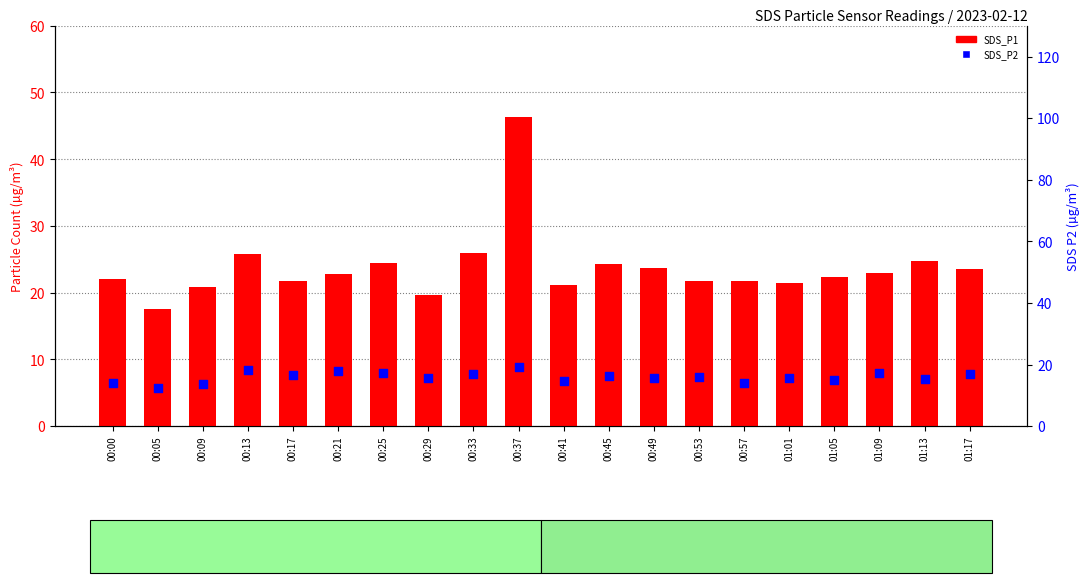

Which series has the largest total across all categories?

SDS_P1